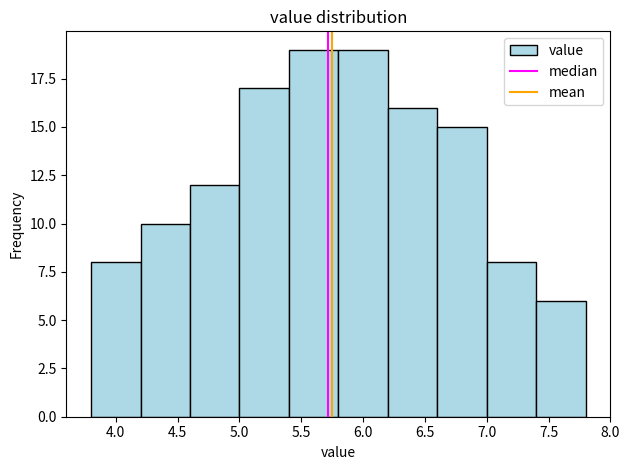

Reading left to right, transcribe this chart: for each bar, give the range it covers on the x-axis and its height. The values are not printed on the chart, so give them approximately, as read against the axis.

3.8 to 4.2: 8
4.2 to 4.6: 10
4.6 to 5.0: 12
5.0 to 5.4: 17
5.4 to 5.8: 19
5.8 to 6.2: 19
6.2 to 6.6: 16
6.6 to 7.0: 15
7.0 to 7.4: 8
7.4 to 7.8: 6